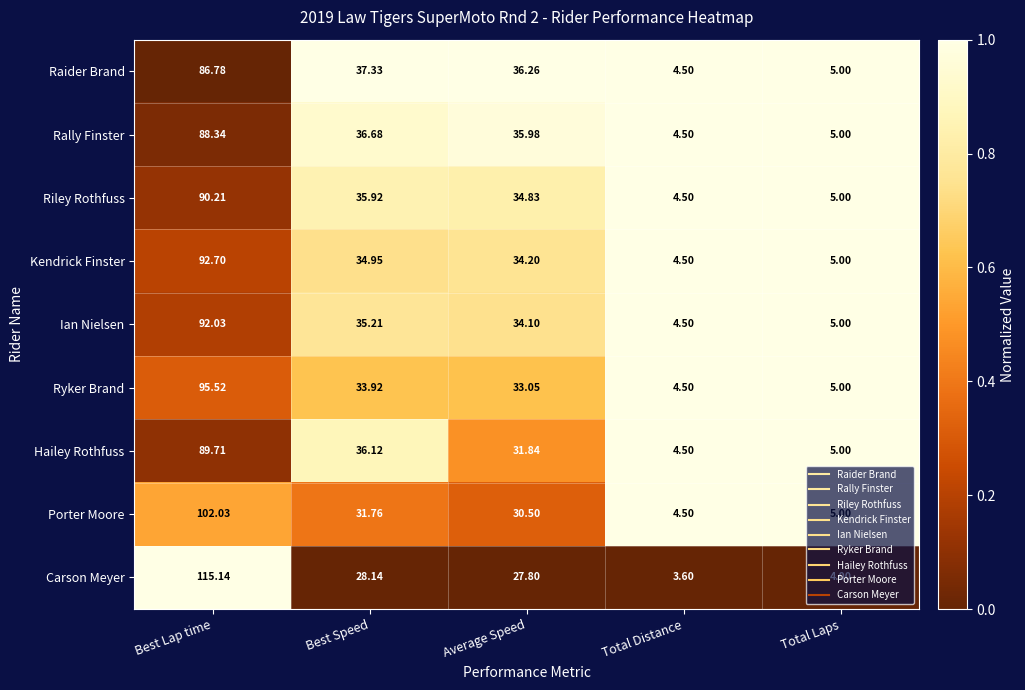

At which label does Porter Moore reach its minimum?

Total Distance